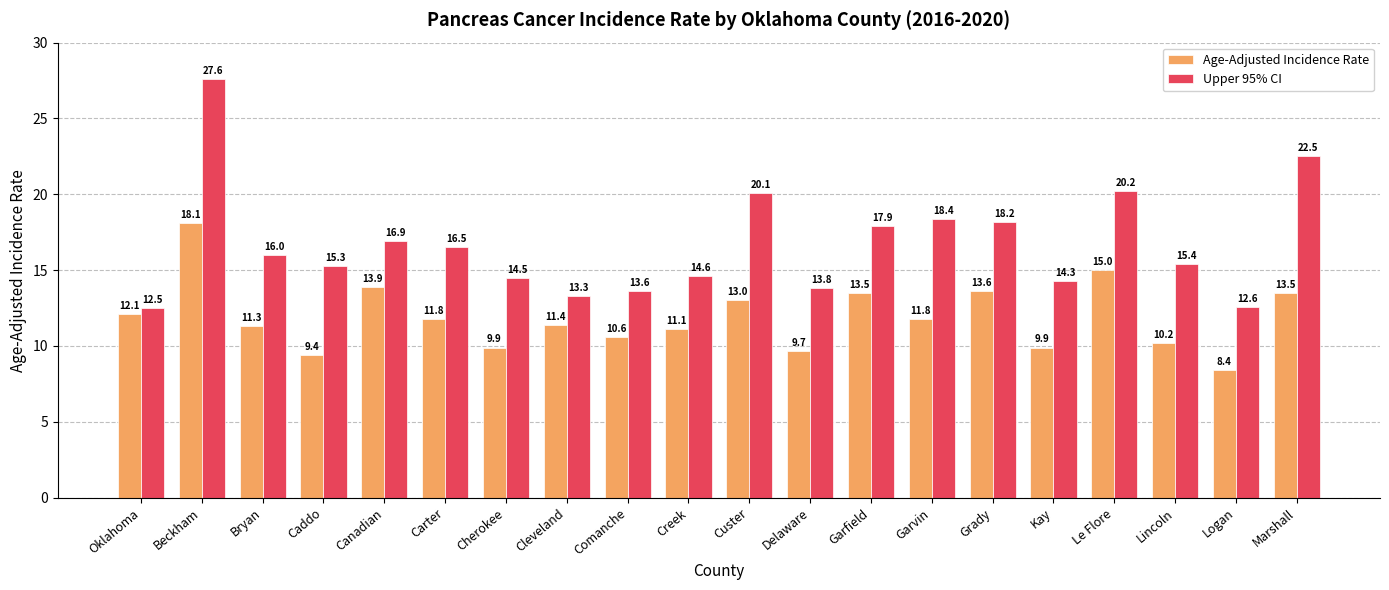

What is the difference between the maximum and second lowest values in the Upper 95% CI series?

15.0